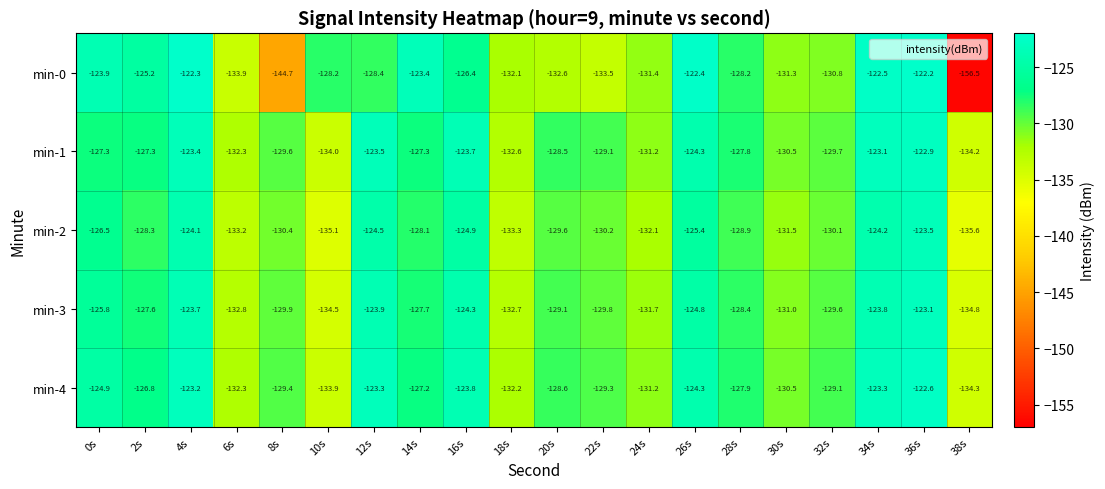

Rank the series by their maximum value, from lowest to highest.

min-2, min-3, min-1, min-4, min-0